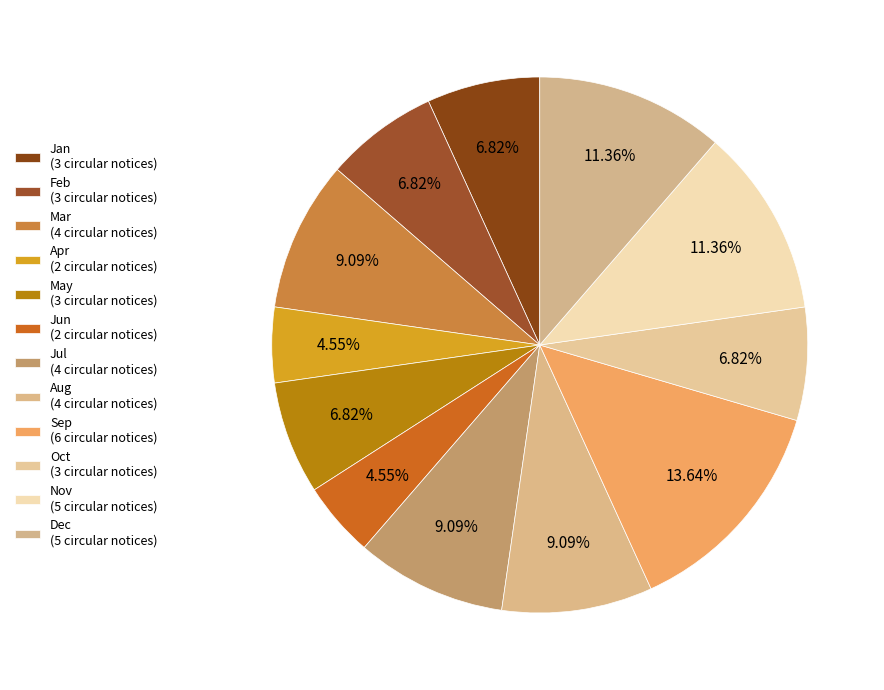

How many segments does this pie chart have?

12